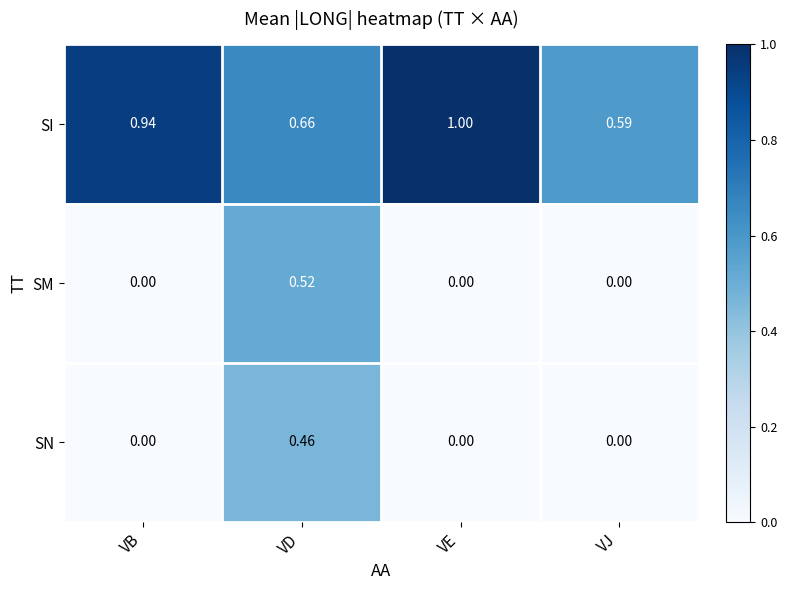

At which category does the chart reach its peak across all series?

VE